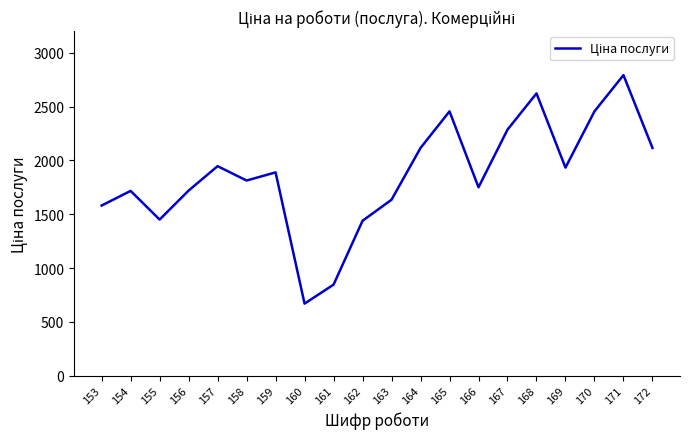

What is the difference between the maximum and minimum values?

2121.8